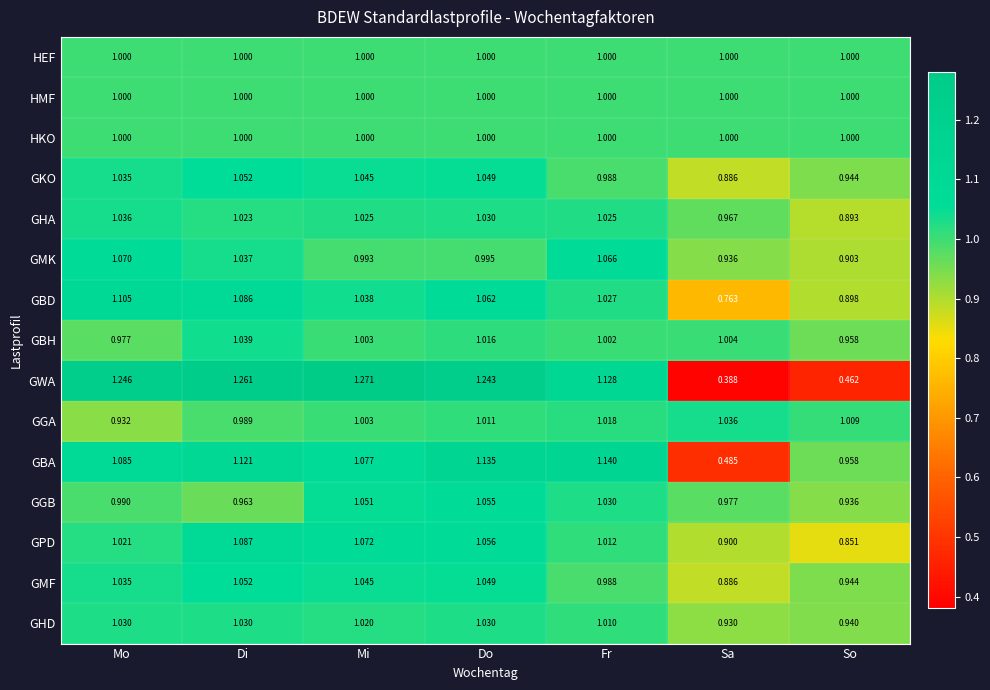

Which series changed the most between Mo and Fr?

GWA